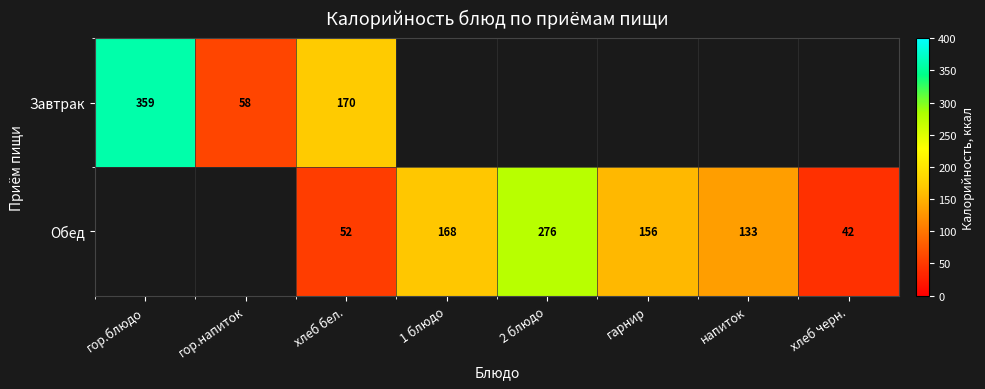

Is the value of Обед at хлеб черн. greater than the value of Завтрак at гор.напиток?

No